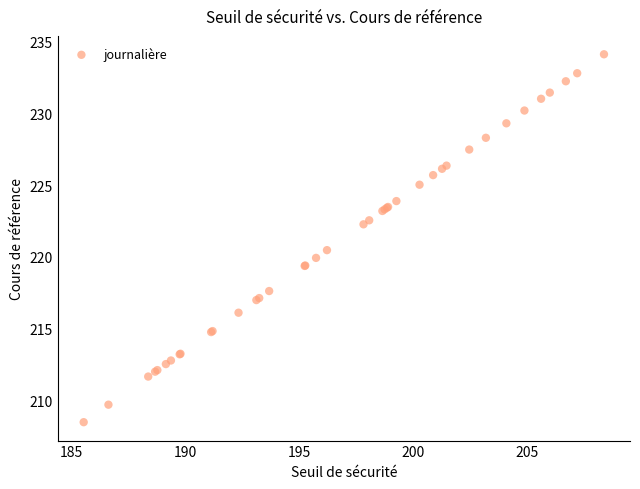

What Y value in the scatter plot is closest to 221?

220.5